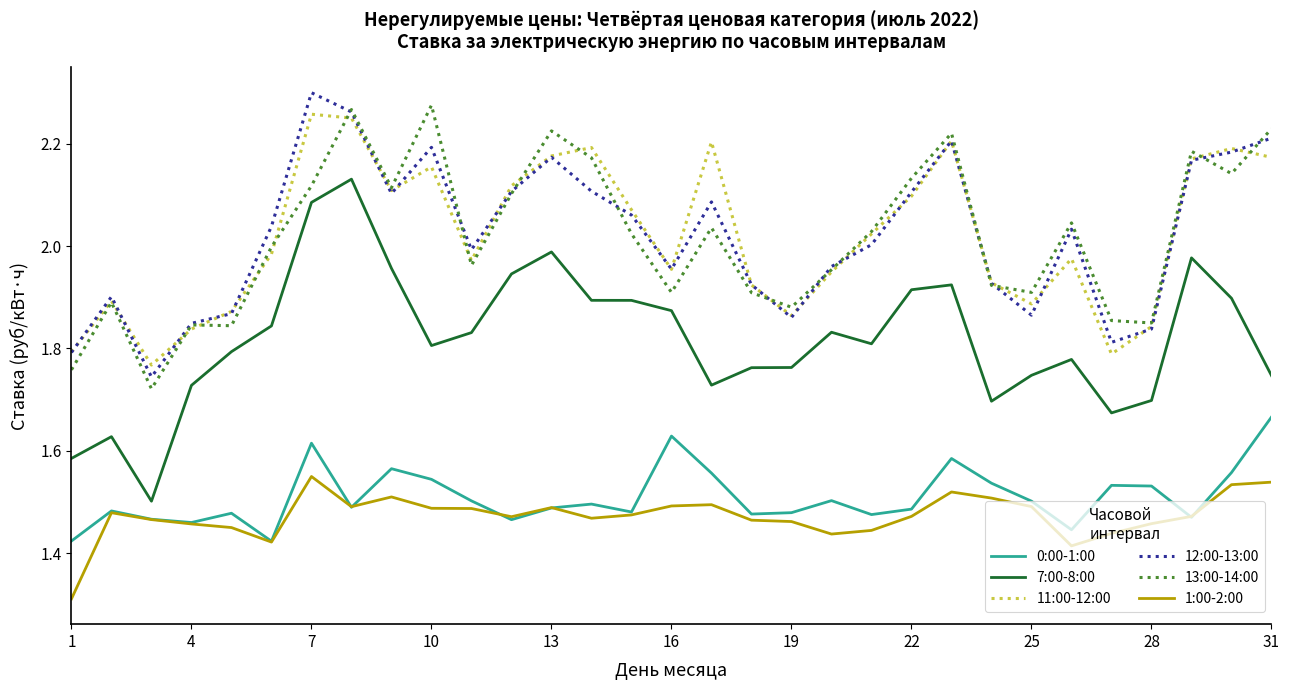

True or false: 12:00-13:00 and 7:00-8:00 cross at least once.

False